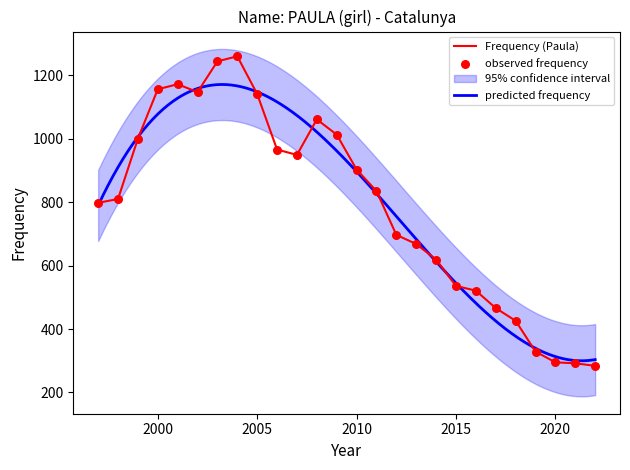

True or false: Frequency (Paula) has a value of 272 at 2010.

False